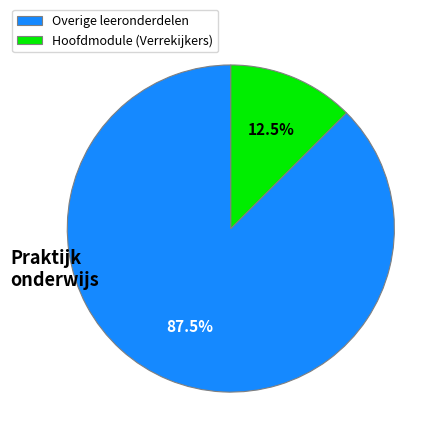

What percentage do Hoofdmodule (Verrekijkers) and Overige leeronderdelen together represent?

100.0%